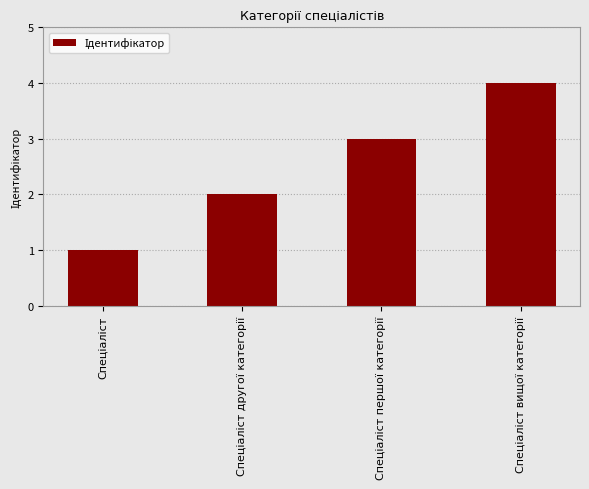

What is the difference between the maximum and minimum values?

3